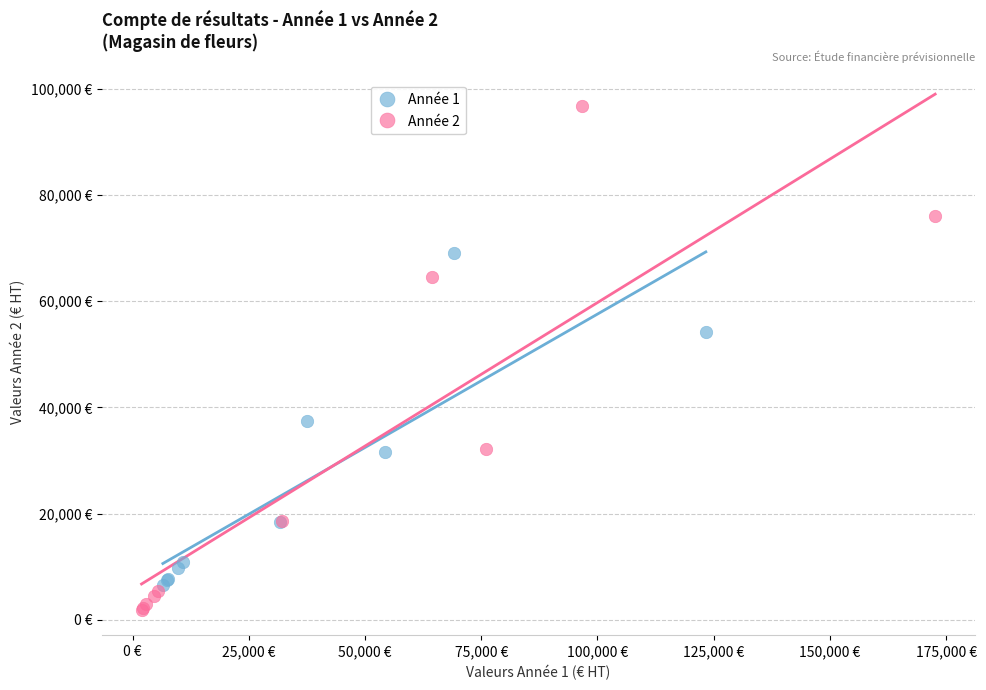

What are all the series names shown in the legend?

Année 1, Année 2